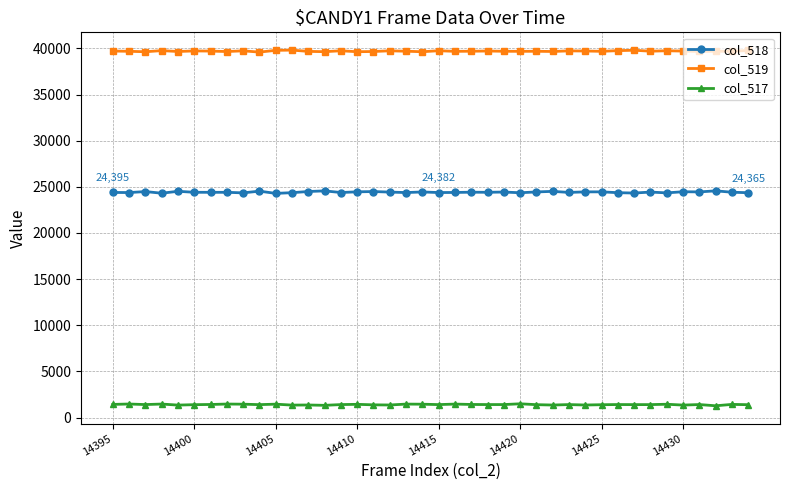

True or false: col_518 and col_519 cross at least once.

False